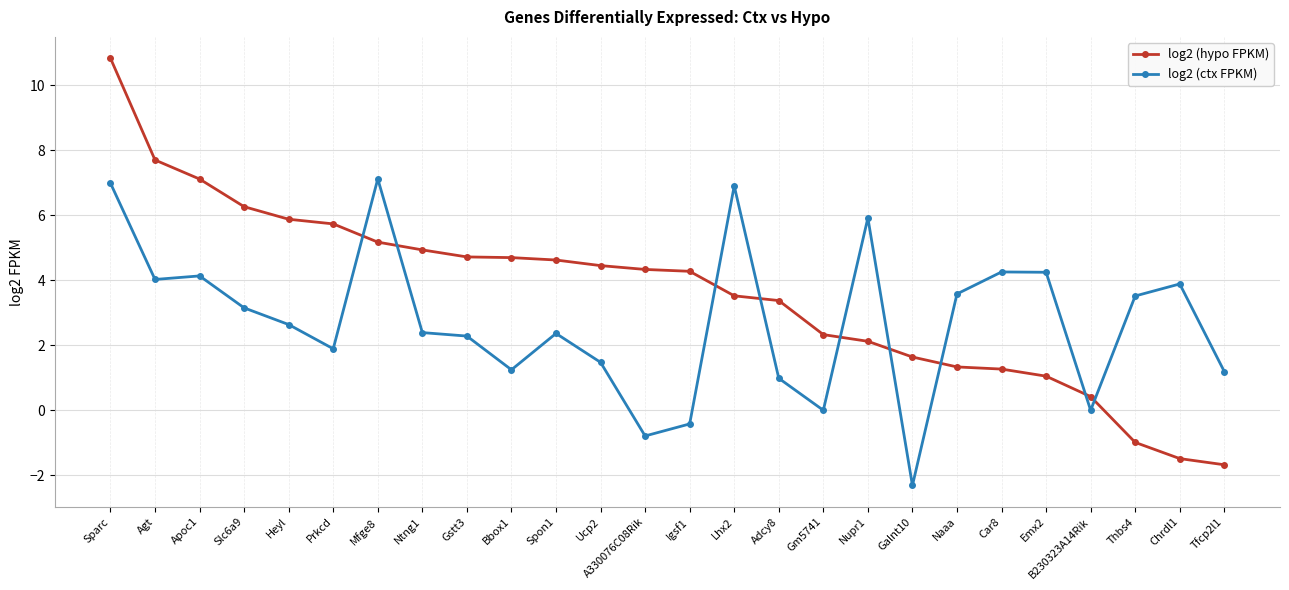

What is the total value across all series at Chrdl1?

2.4